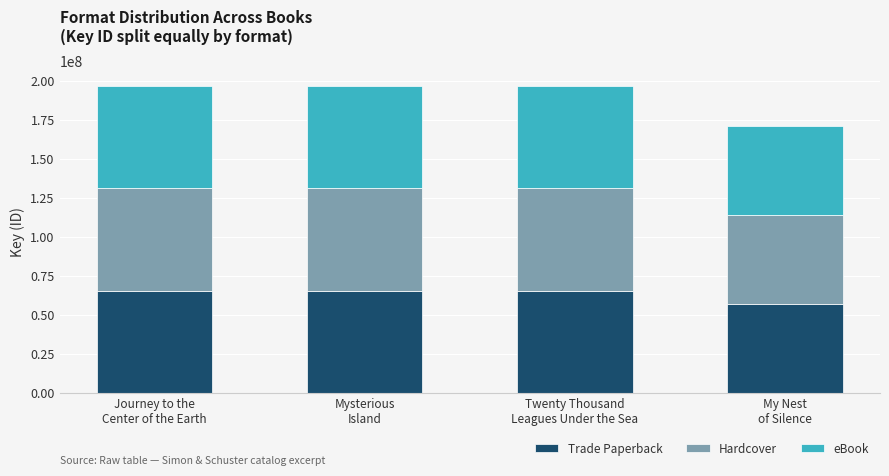

What is the average value of the Trade Paperback series?

63380644.4